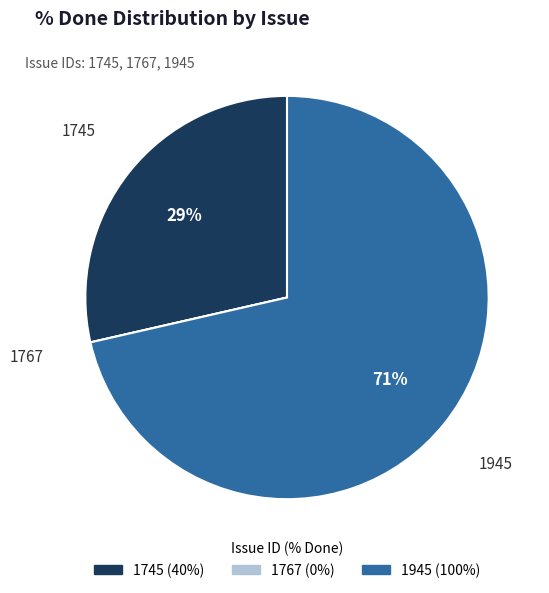

Is the sum of 1745 and 1945 greater than half?

Yes